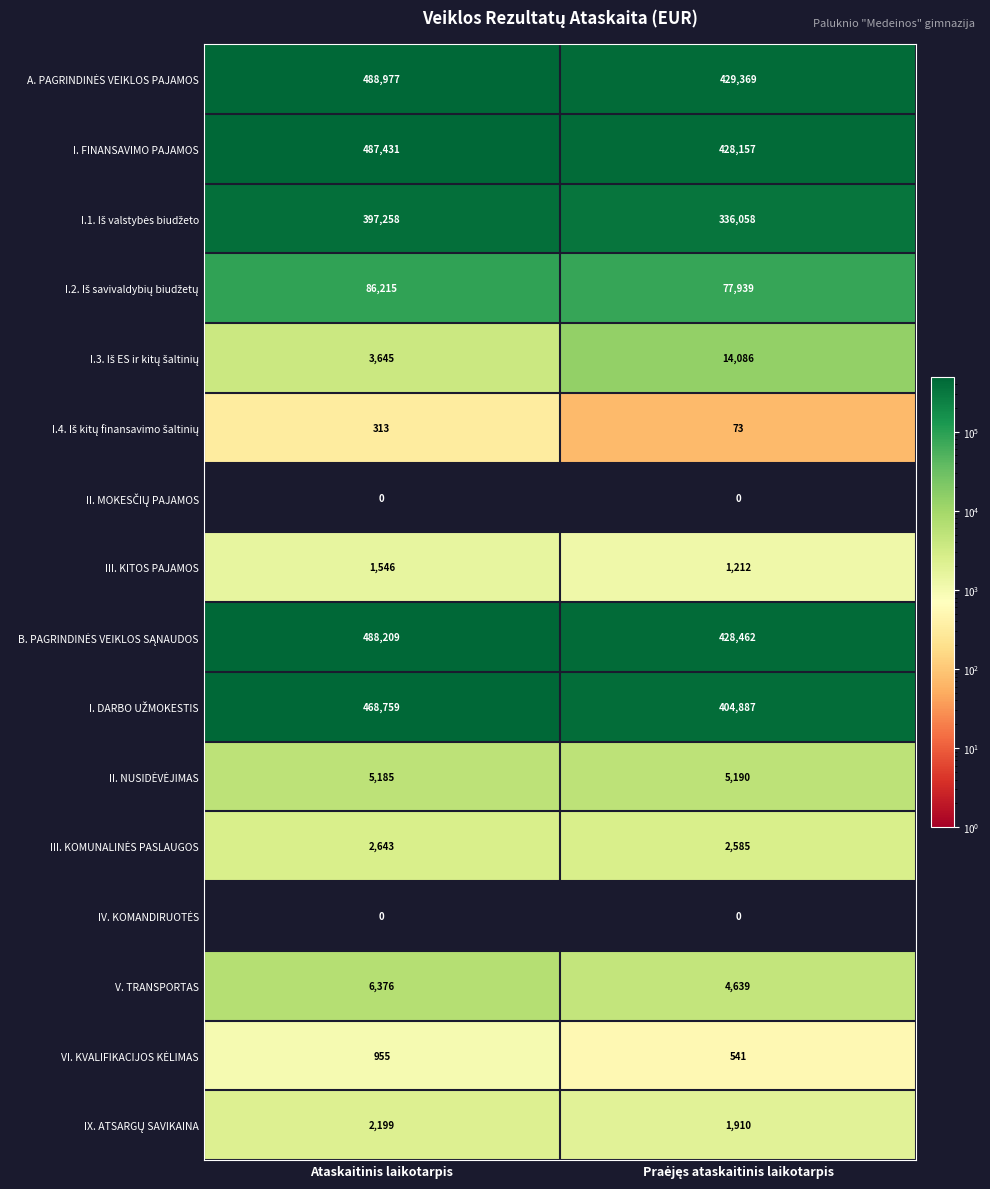

How many data points in V. TRANSPORTAS are less than 6376?

1